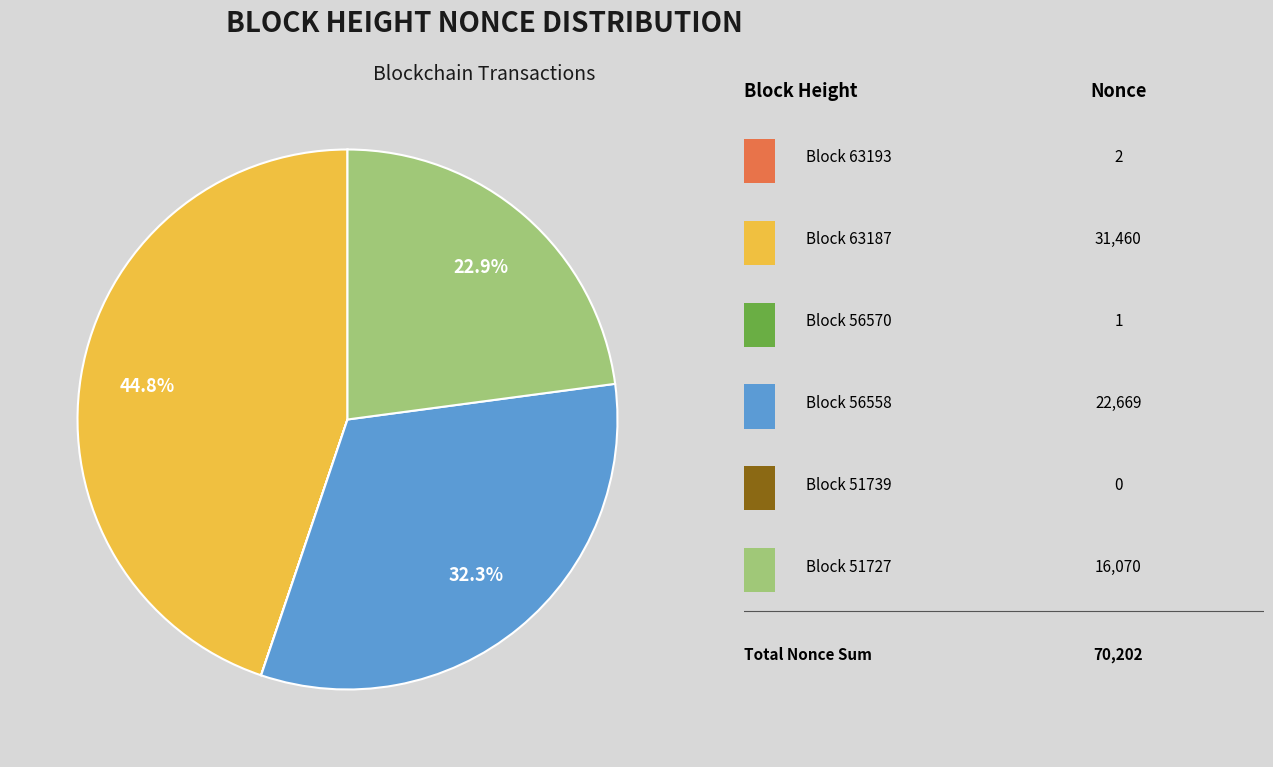

Is there any slice that represents more than half of the pie?

No